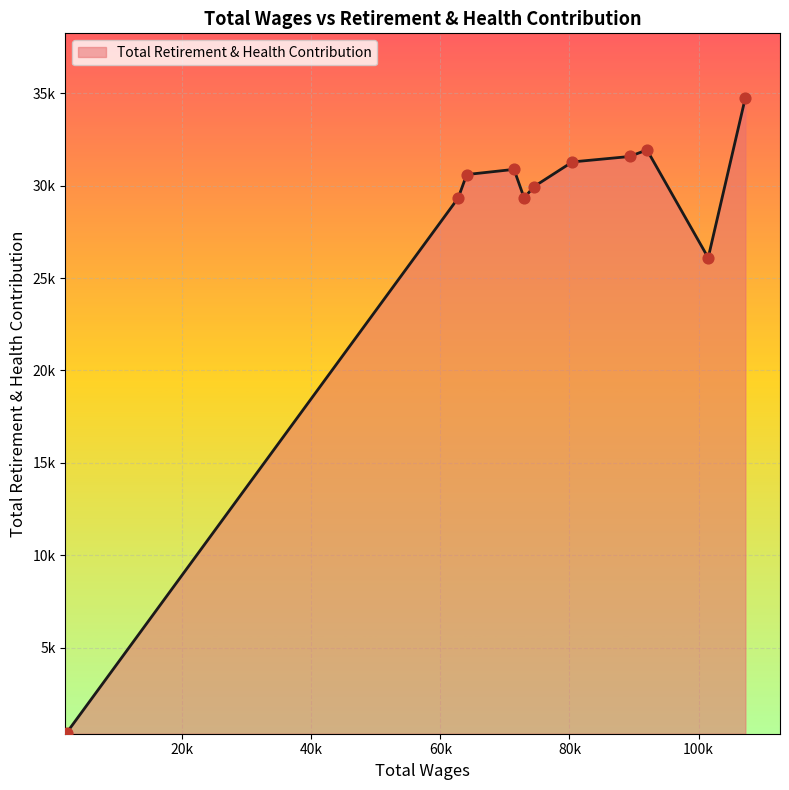

Does the chart have visible grid lines?

Yes